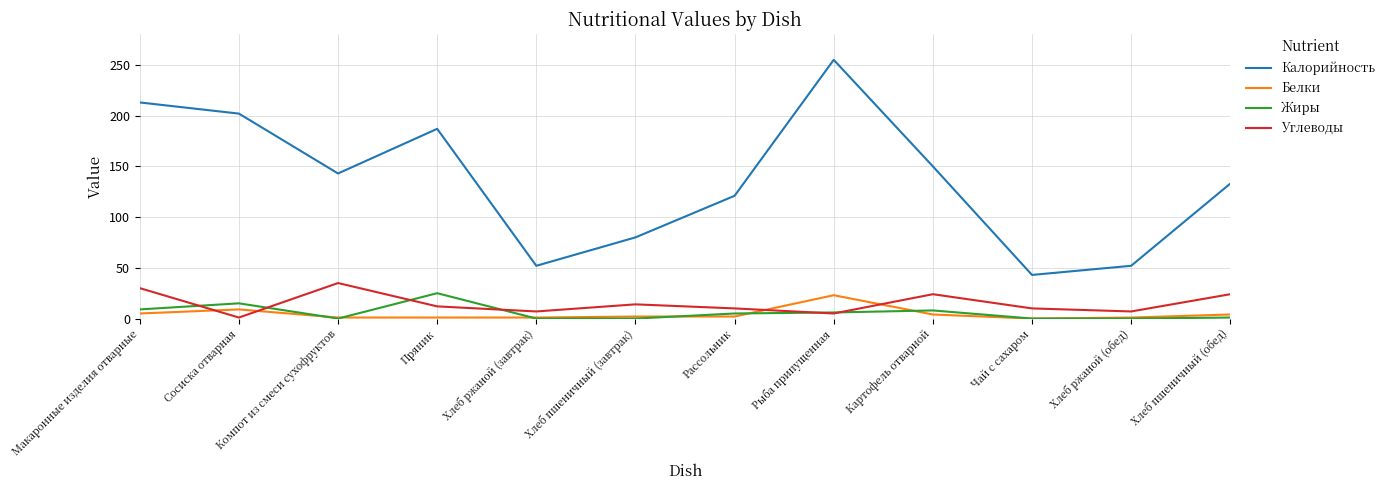

Which label corresponds to the largest value in the chart?

Рыба припущенная